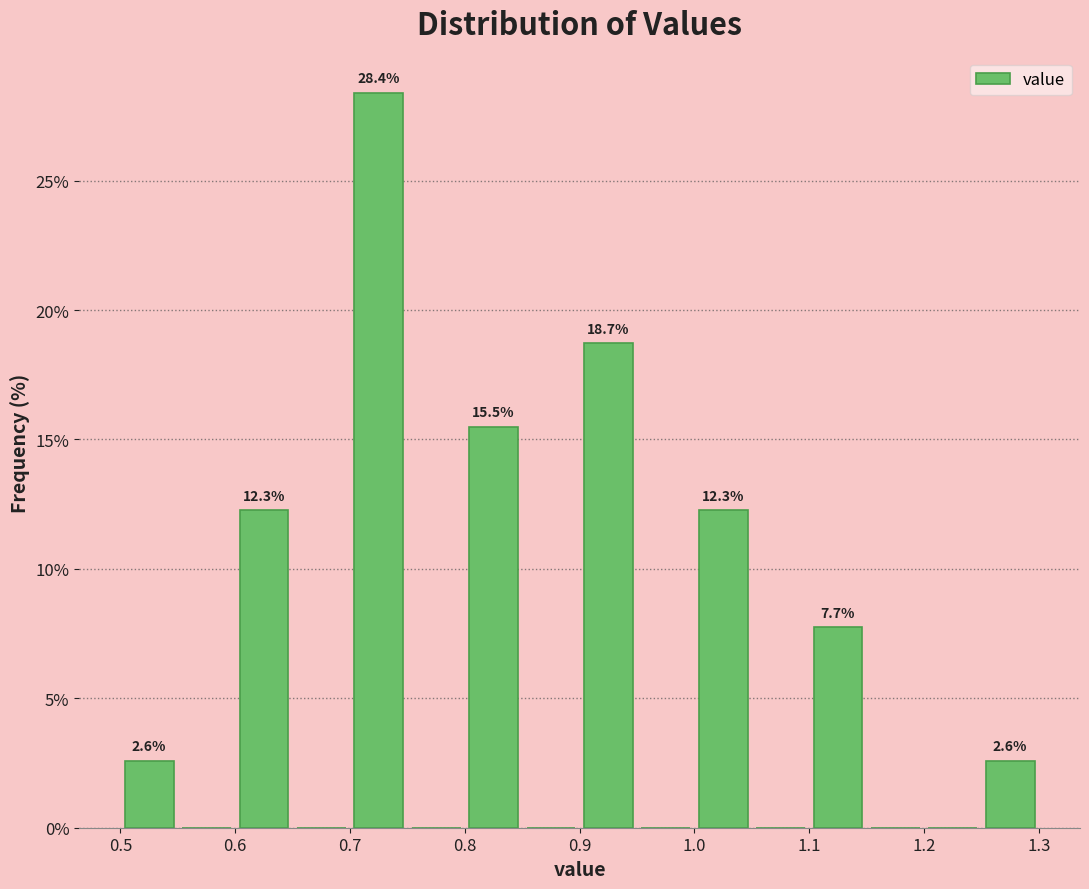

Over which range of the x-axis is the bar tallest?

0.70 to 0.75